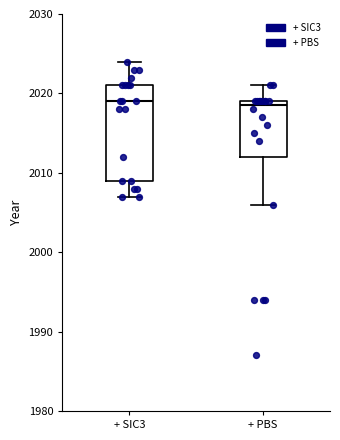

Reading left to right, read every box against the y-axis: the position of its median line, the range the box covers, and the ends of its whiskers. The values are not printed on the chart, so give them approximately, as read against the axis.

+ SIC3: median 2019, box 2009 to 2021, whiskers 2007 to 2024
+ PBS: median 2019 (just below the box's upper edge), box 2012 to 2019, whiskers 2006 to 2021